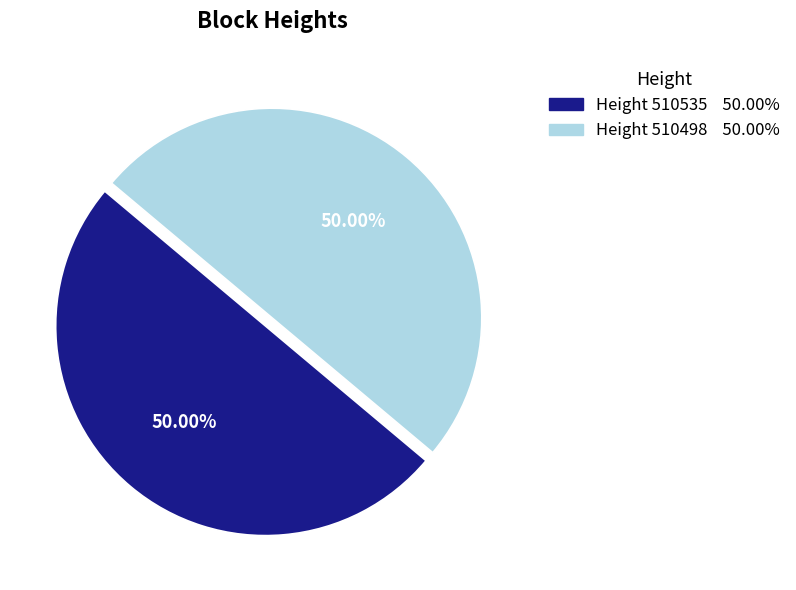

How many segments does this pie chart have?

2